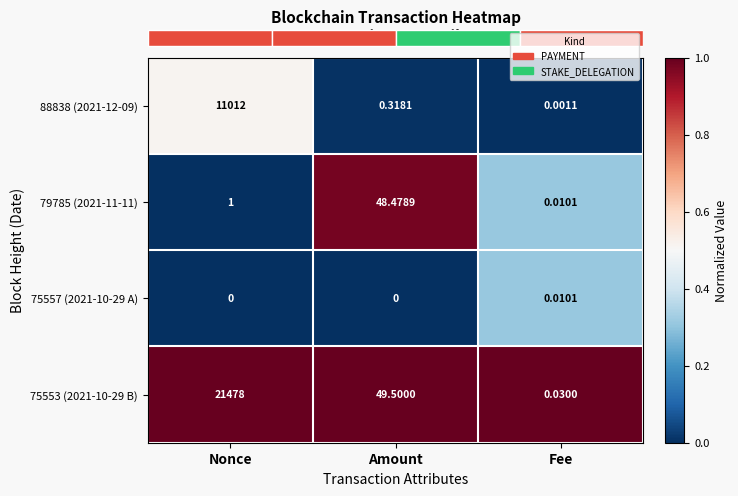

What is the maximum value shown in the chart?

1.0